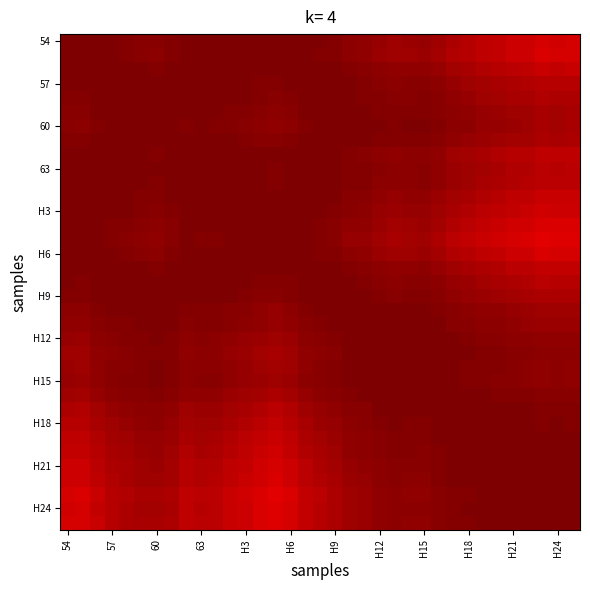

At how many categories does at least one series exceed 0?

35